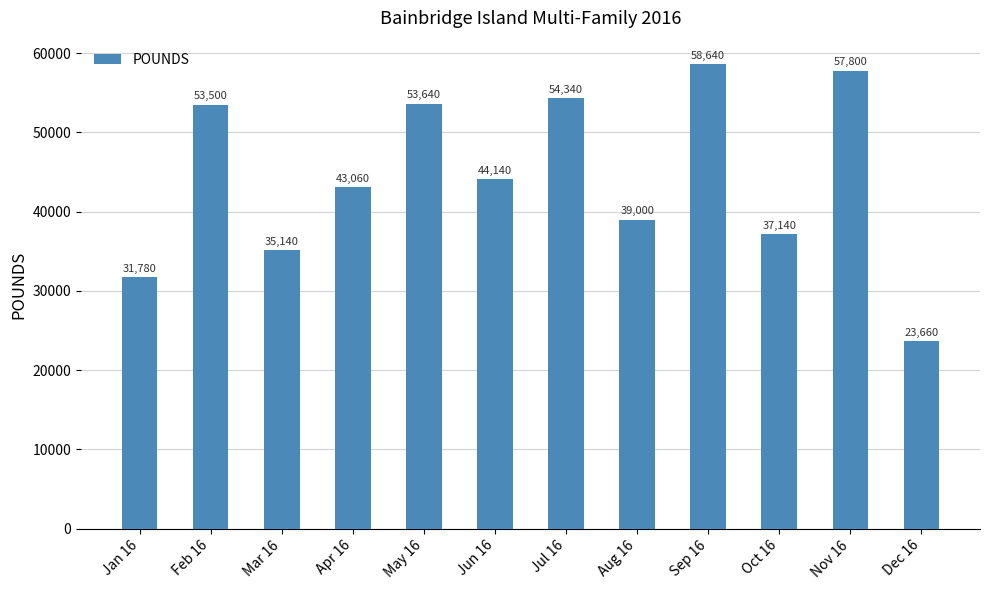

What is the sum of all values?

531840